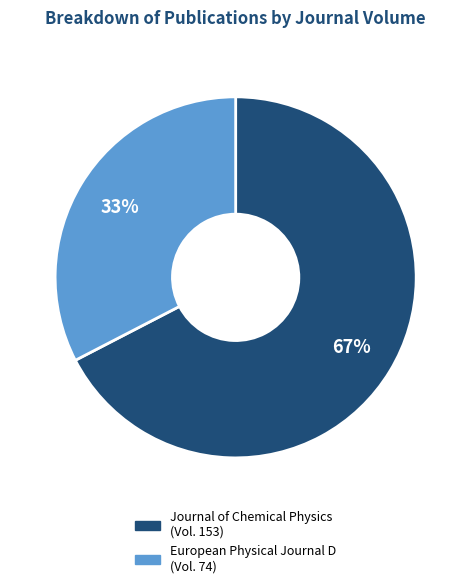

How many slices are in this pie chart?

2